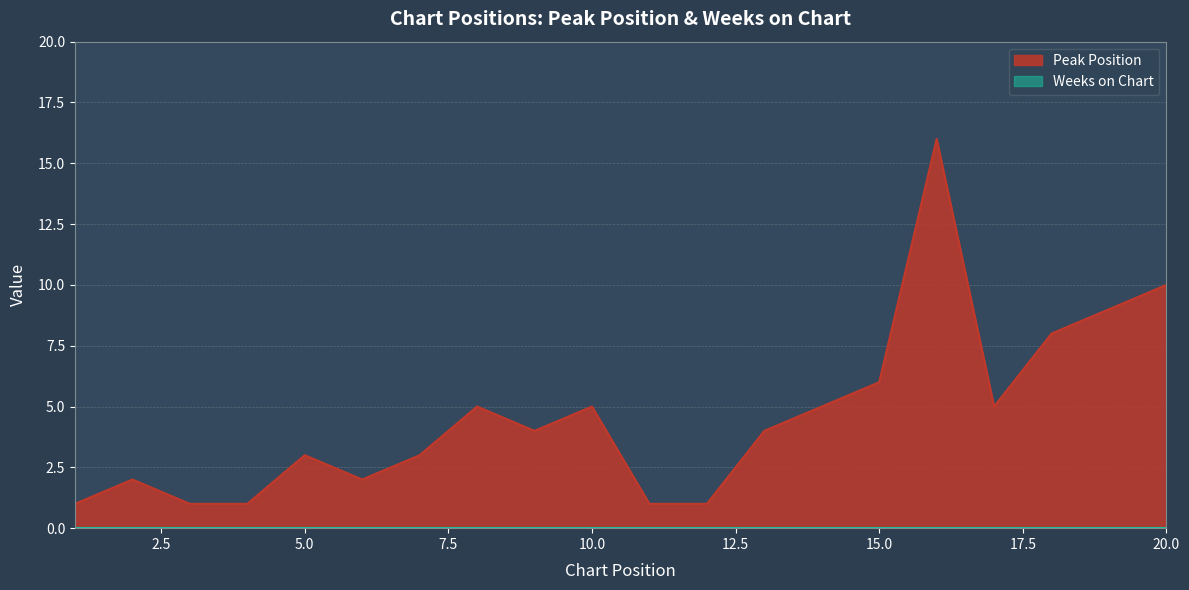

What is the approximate value at 15, to the nearest 5?

5